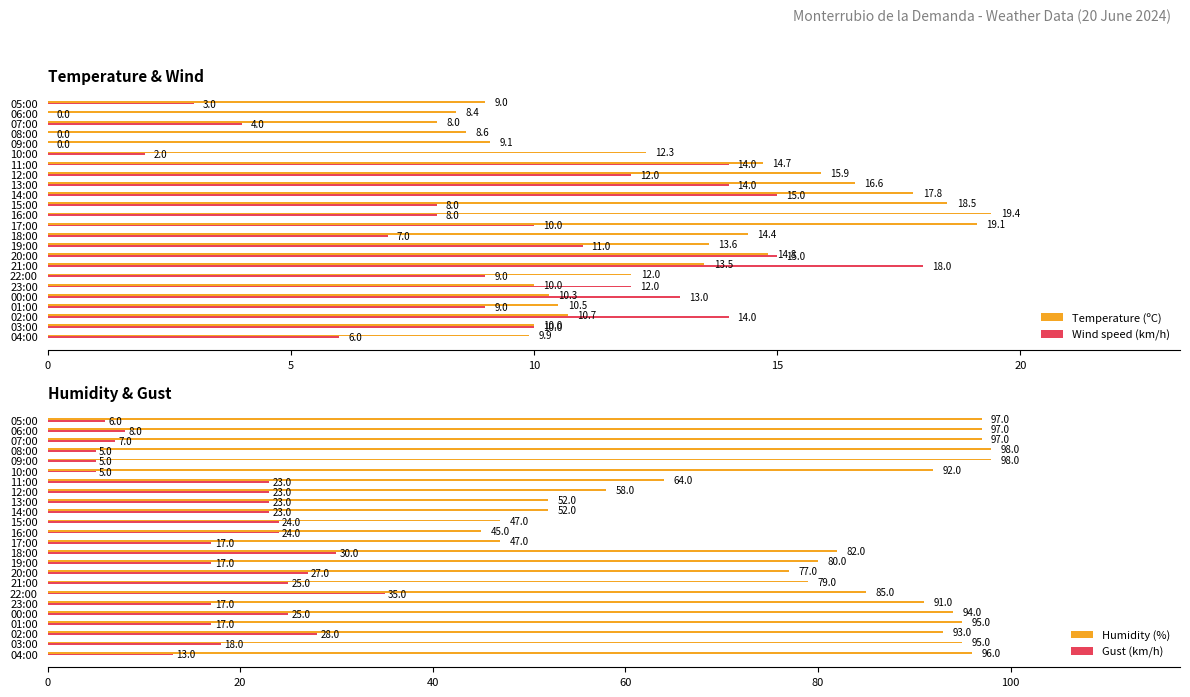

What is the minimum value for Gust (km/h)?

5